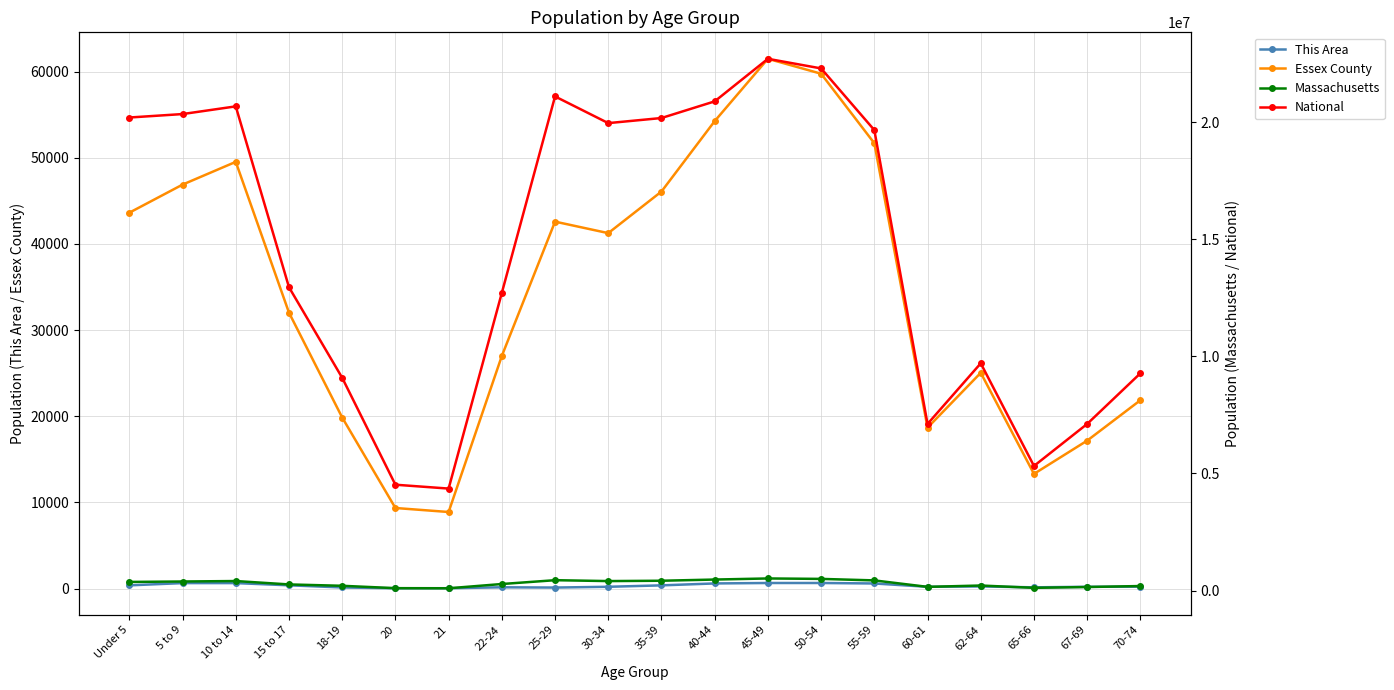

Reading left to right, extract all data points from this chart.

This Area: 372	634	634	379	127	33	40	147	116	206	371	594	646	646	590	205	244	142	204	220
Essex County: 43632	46892	49534	32031	19857	9352	8887	27005	42595	41260	46090	54263	61497	59765	51695	18675	25046	13311	17174	21864
Massachusetts: 367087	385687	405613	260536	202220	101248	96372	278048	441525	403616	418195	468954	515434	497001	432822	156594	213953	114758	149701	192001
National: 20201362	20348657	20677194	12954254	9086089	4519129	4354294	12712576	21101849	19962099	20179642	20890964	22708591	22298125	19664805	7113727	9704197	5319902	7115361	9278166